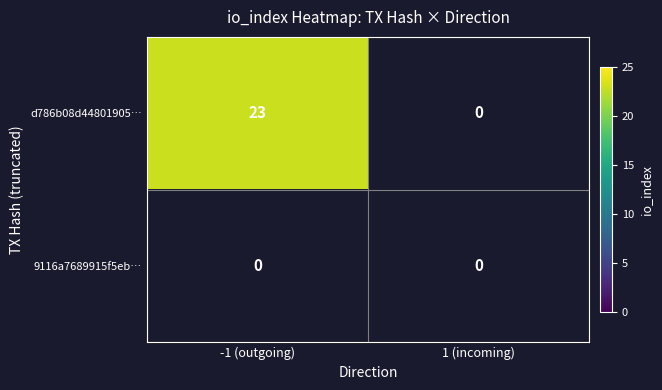

Reading left to right, extract all data points from this chart.

d786b08d44801905…: -1 (outgoing)=23	1 (incoming)=0
9116a7689915f5eb…: -1 (outgoing)=0	1 (incoming)=0